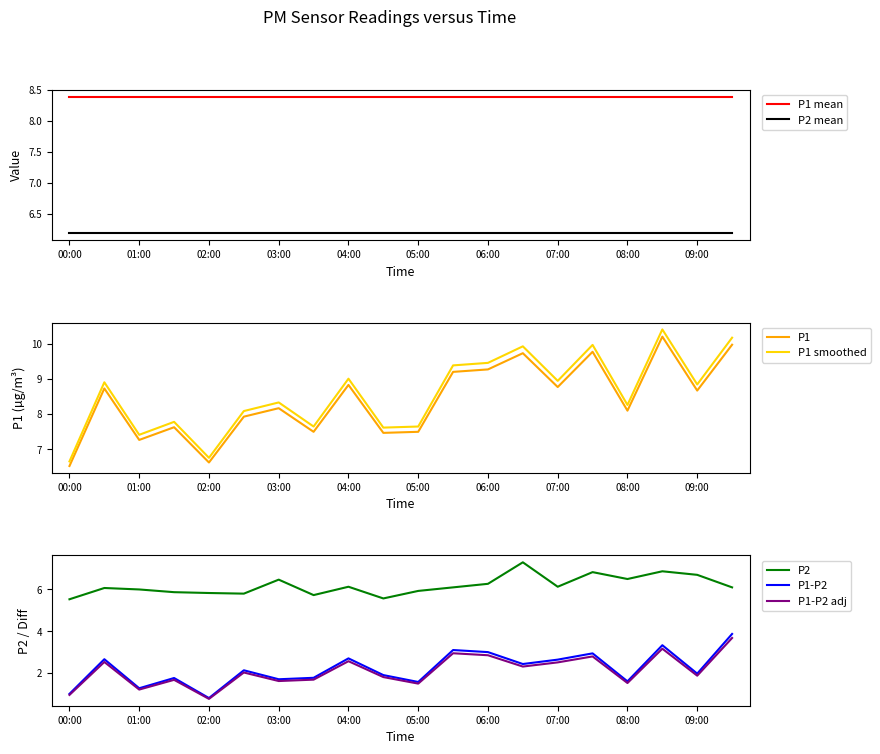

At which label is P2 closest to 6?

01:00